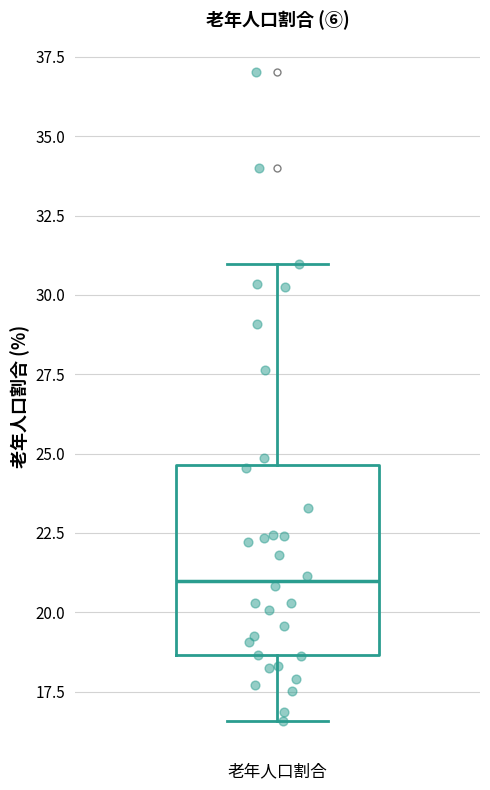

Transcribe this box plot: give where the median line is, the range the box spans, and where the two whiskers end, as read against the y-axis. The values are not printed on the chart, so give them approximately, as read against the axis.

median 21.0, box 18.5 to 24.5, whiskers 16.5 to 31.0